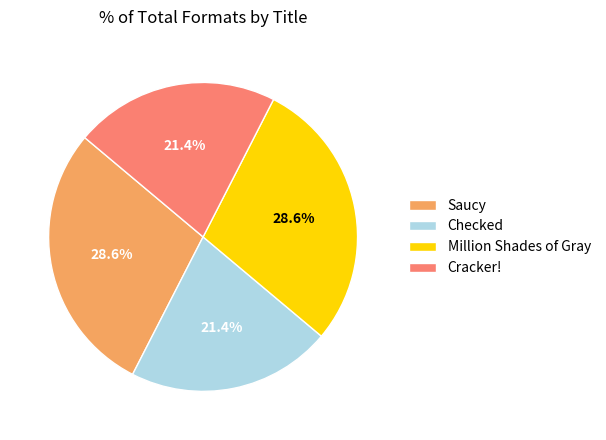

To the nearest percent, what portion does Cracker! represent?

21%